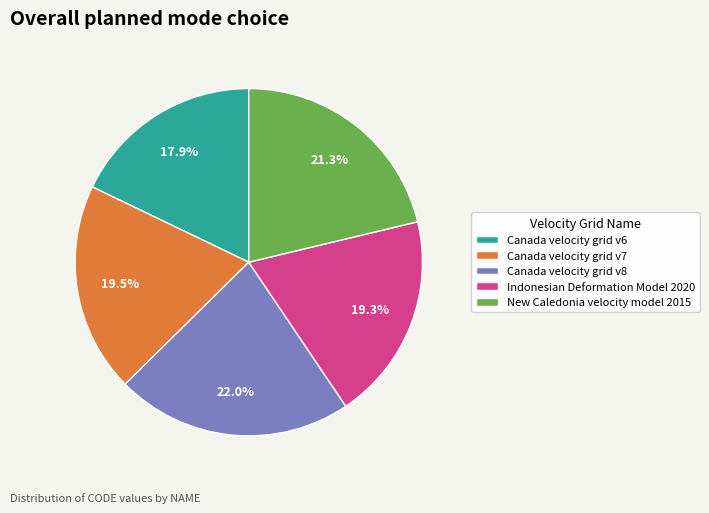

Approximately how many times larger is the value at Canada velocity grid v8 compared to Canada velocity grid v6?

1.2